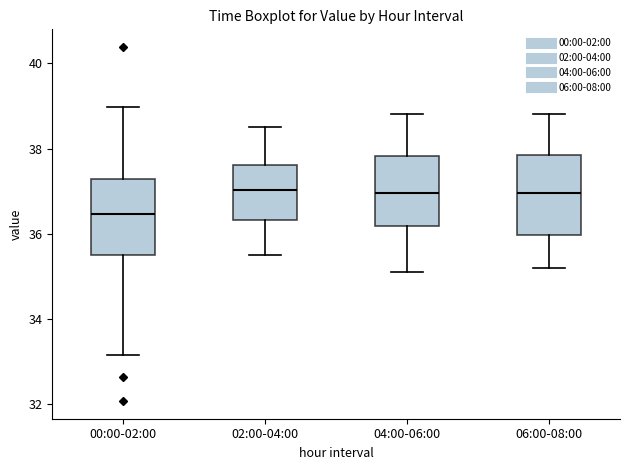

Where is the lower edge of the box for 00:00-02:00 on the y-axis? The values are not printed on the chart, so give them approximately, as read against the axis.

35.4